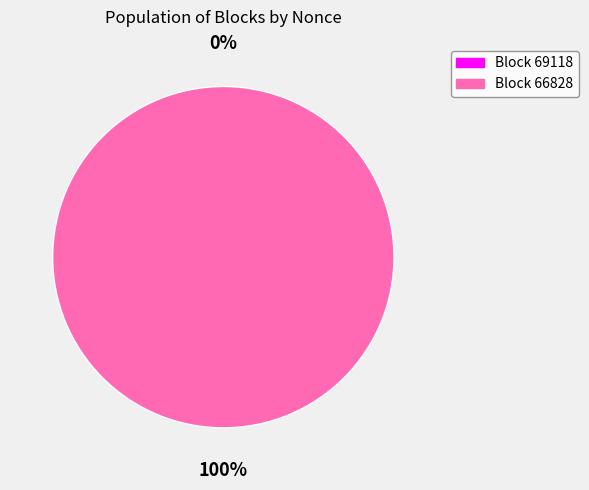

Between 66828 and 69118, which is larger?

66828